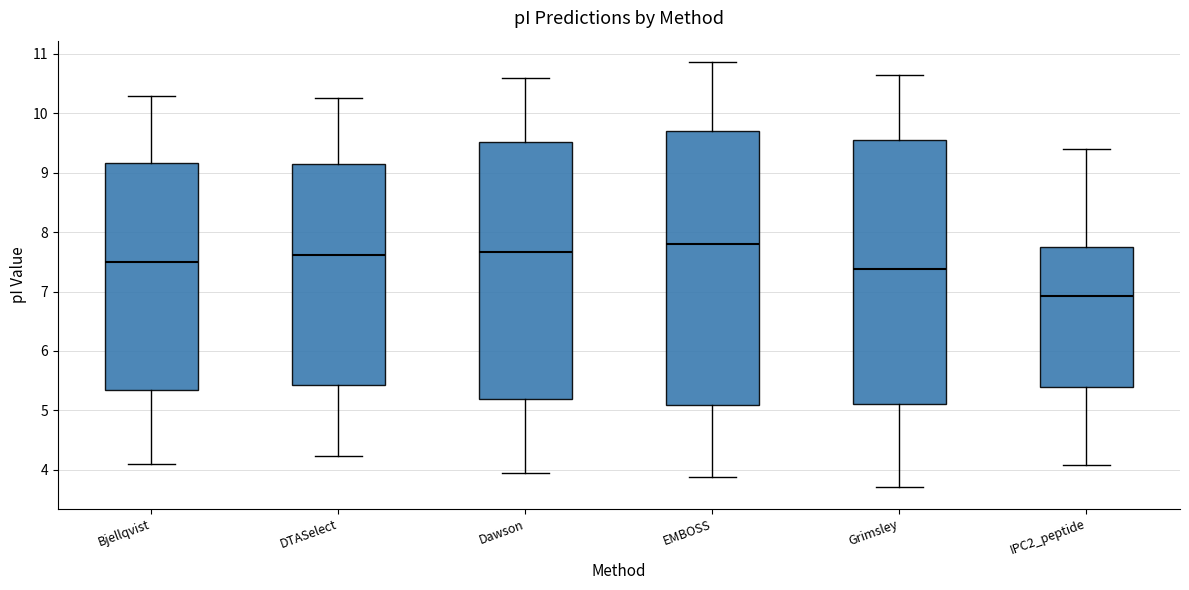

Which box has the lowest median line?

IPC2_peptide